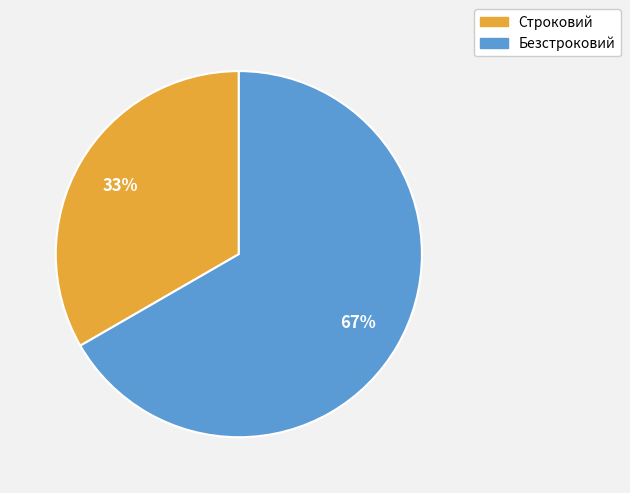

To the nearest percent, what is the combined percentage of Безстроковий and Строковий?

100%